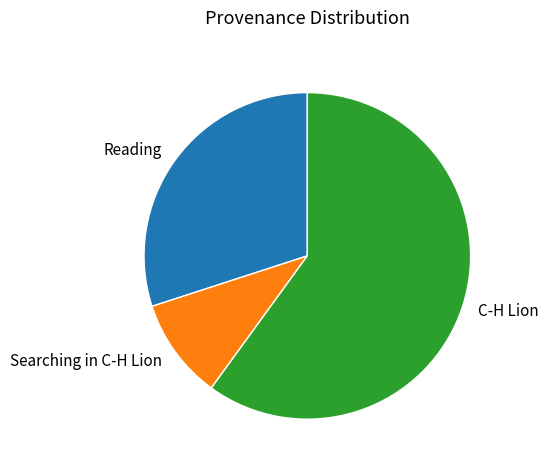

True or false: Searching in C-H Lion accounts for 10% of the total.

True